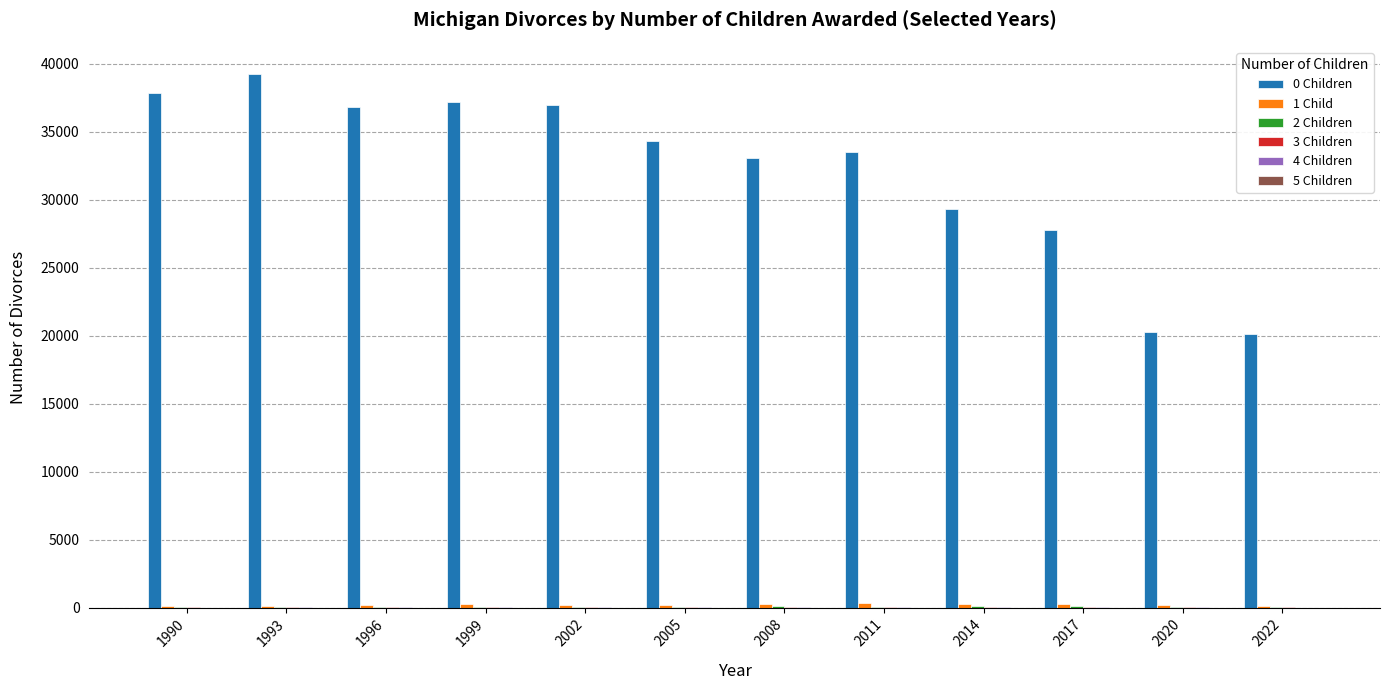

Which series has the largest total across all categories?

0 Children